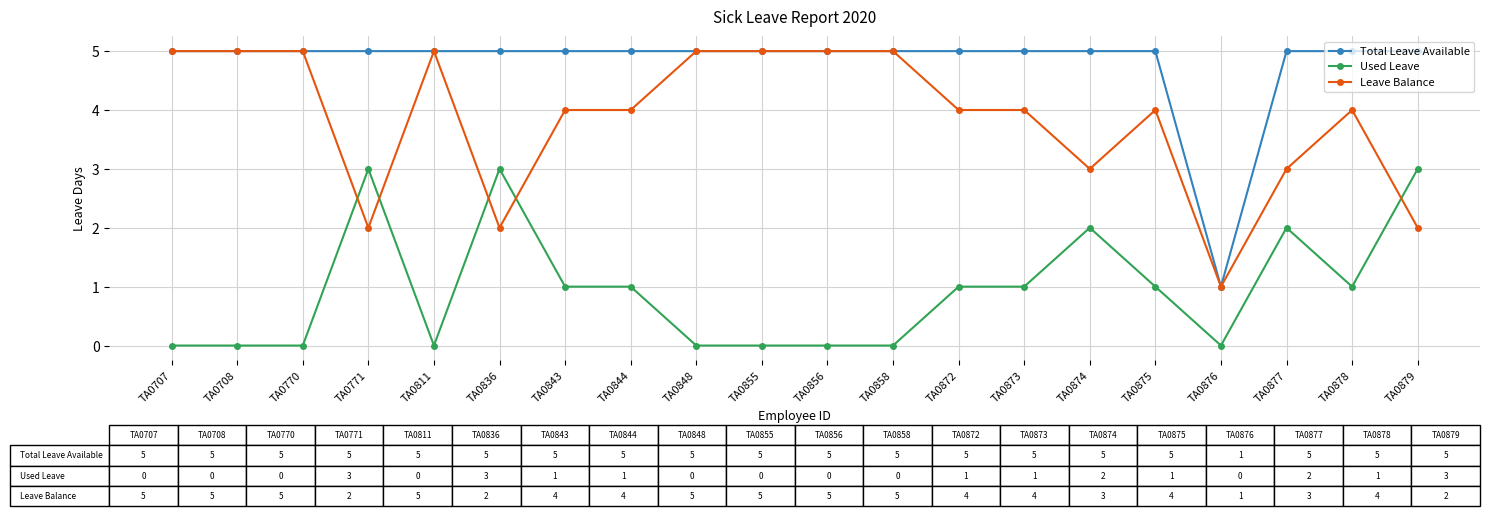

Does the chart have visible grid lines?

Yes